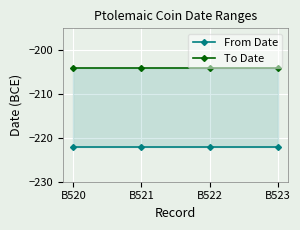

True or false: From Date has more than 2 interior local peaks.

False